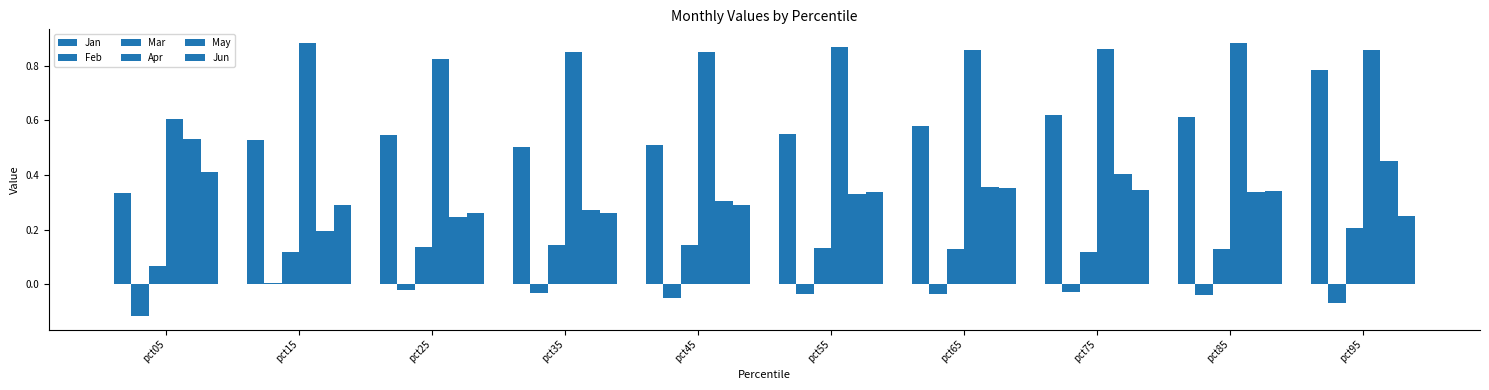

How many values in Feb are above zero?

1